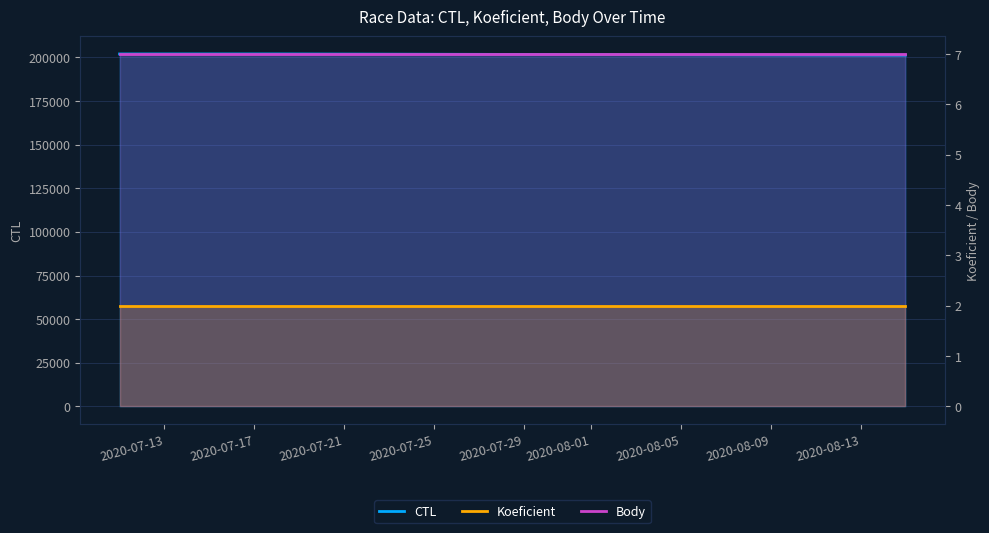

Which has a higher value, 2020-07-21 or 2020-07-13?

2020-07-13